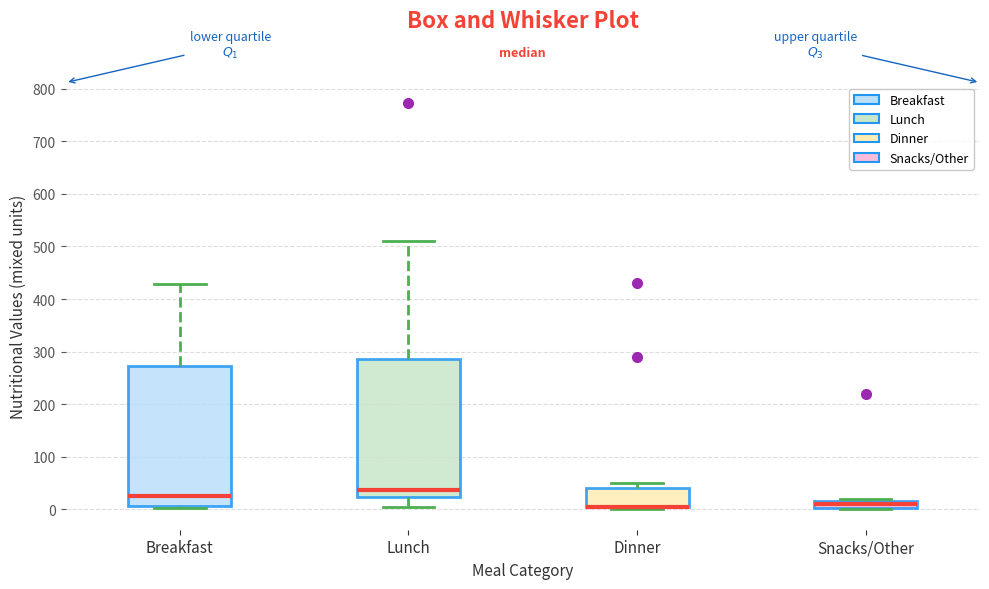

Where does the lower whisker of the box for Lunch end on the y-axis? The values are not printed on the chart, so give them approximately, as read against the axis.

0